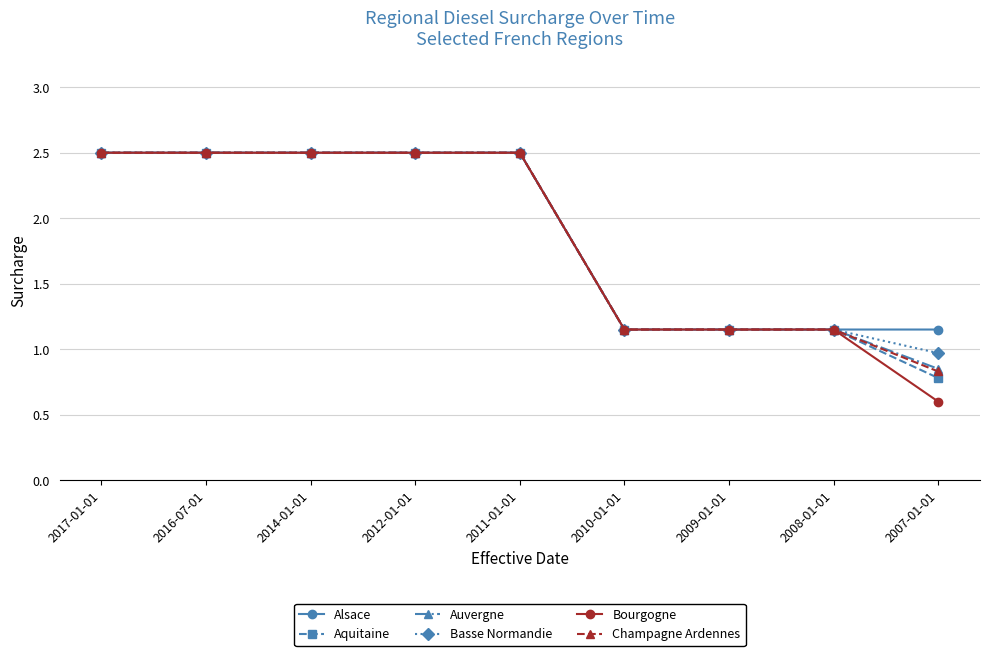

Is the value of Alsace at 2016-07-01 greater than the value of Champagne Ardennes at 2010-01-01?

Yes